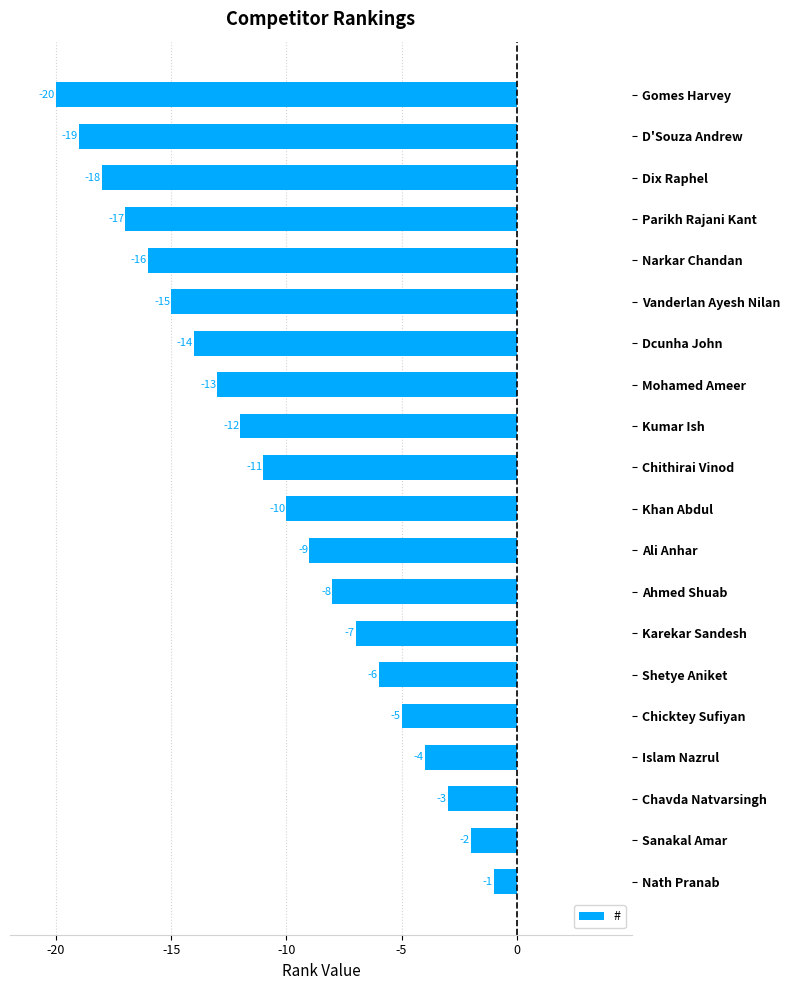

What is the difference between the maximum and minimum values?

19